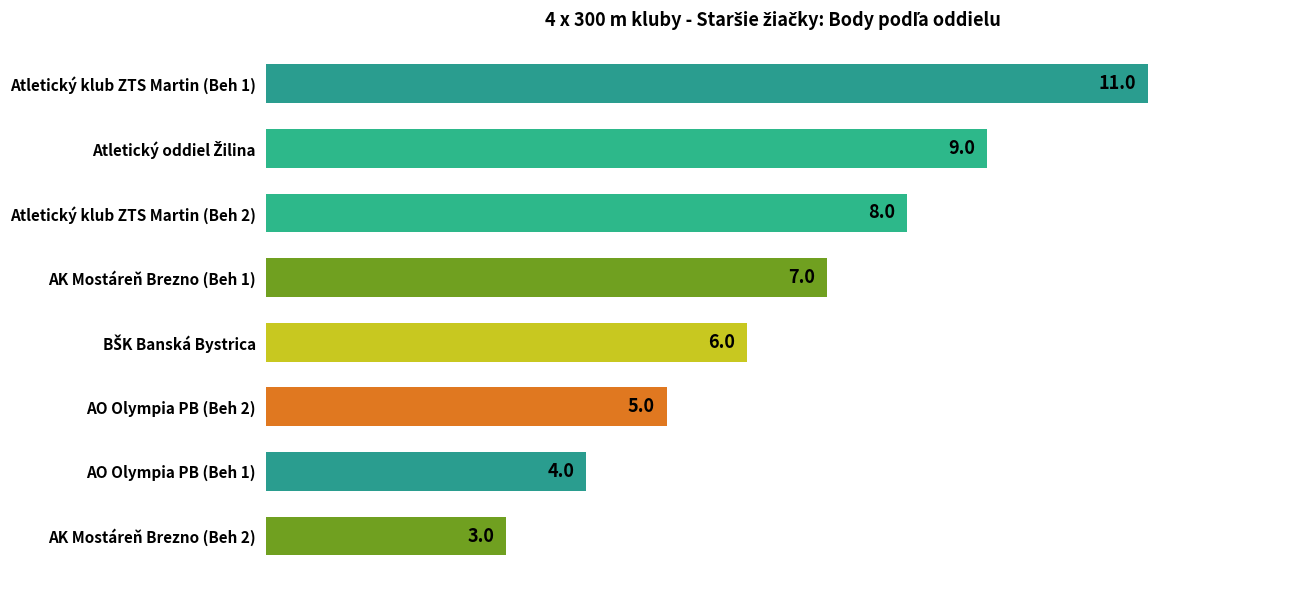

What is the average value?

7